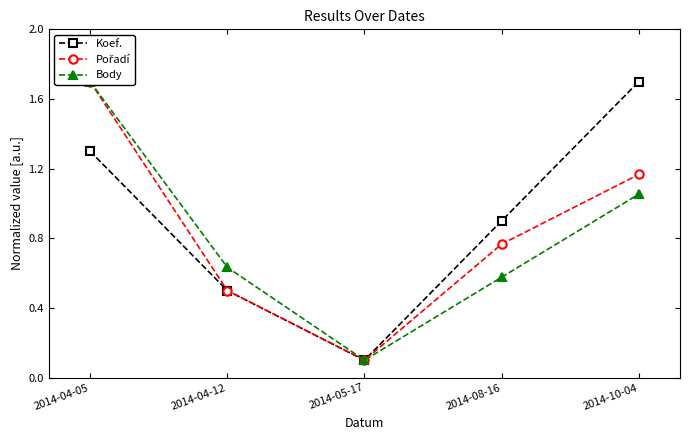

List the labels in order of Pořadí value, smallest first.

2014-05-17, 2014-04-12, 2014-08-16, 2014-10-04, 2014-04-05